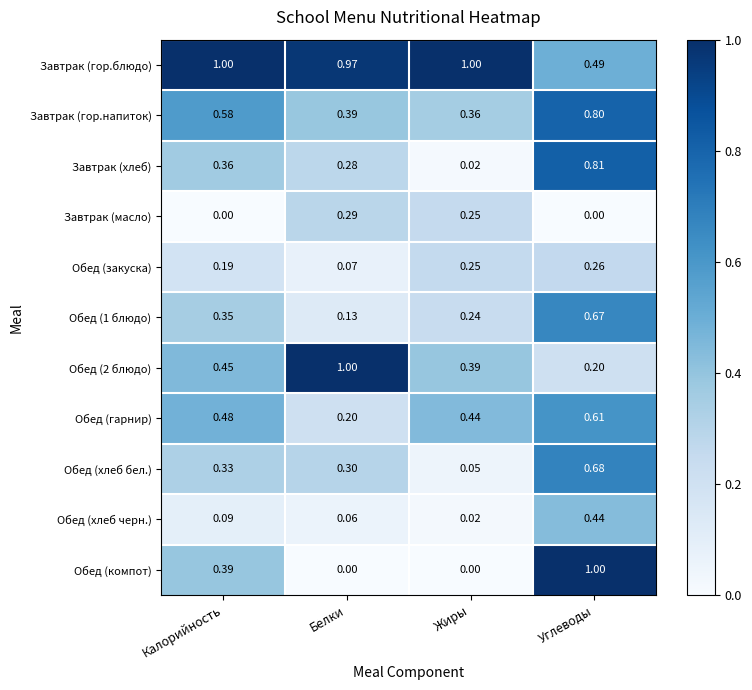

Which series has the largest total across all categories?

Завтрак (гор.блюдо)